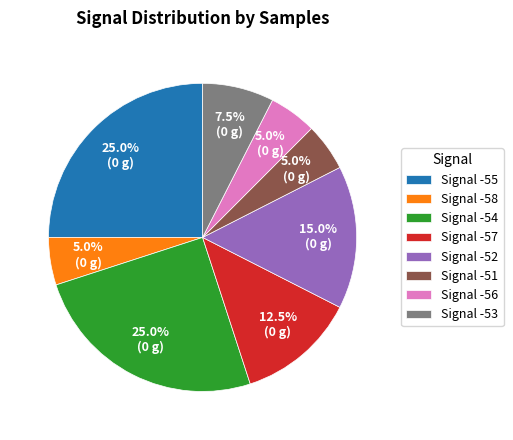

Is there a majority slice in this chart?

No